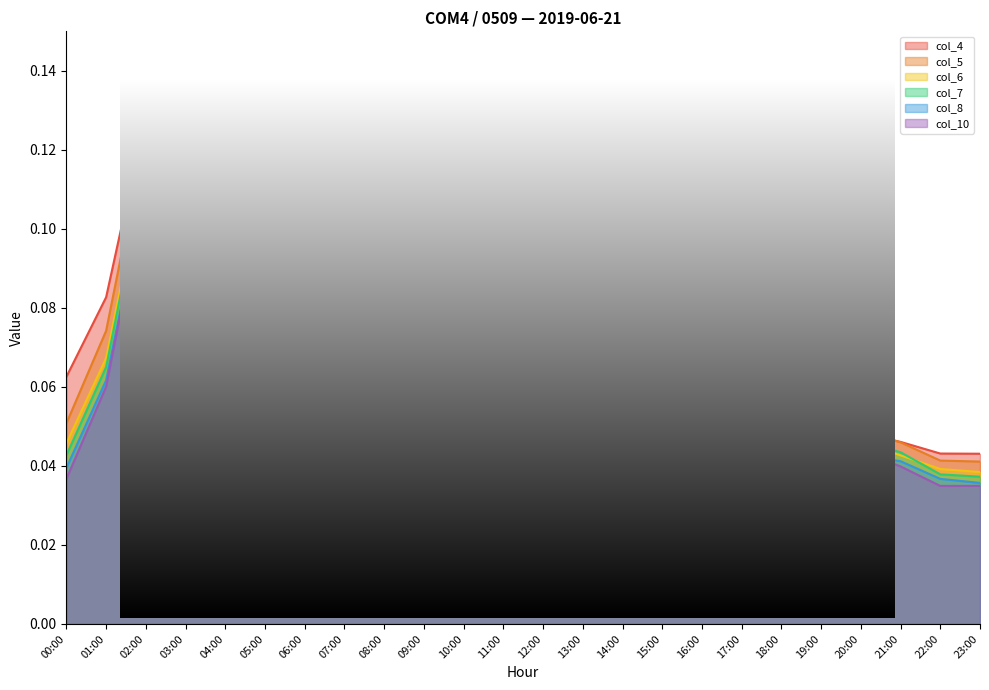

What is the difference between the maximum and minimum values in the col_5 series?

0.1